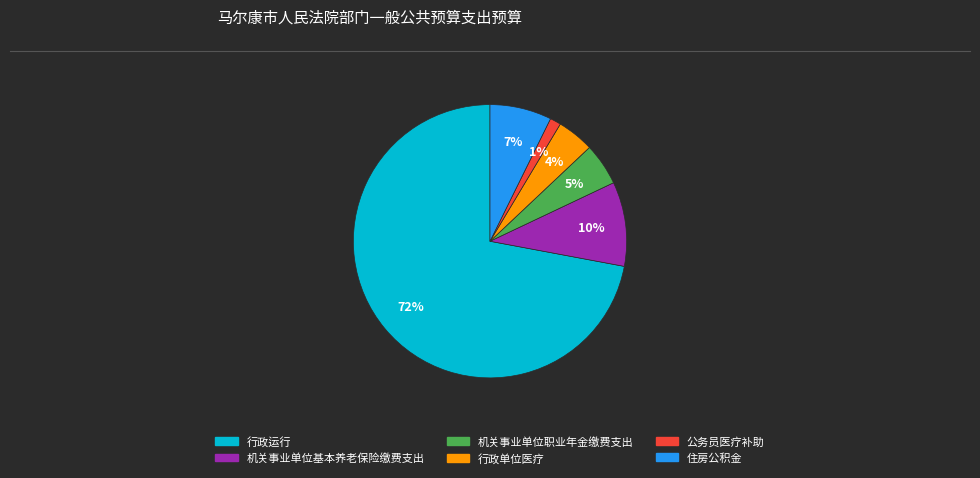

To the nearest percent, what is the difference between the 行政单位医疗 and 机关事业单位职业年金缴费支出 slice percentages?

1%